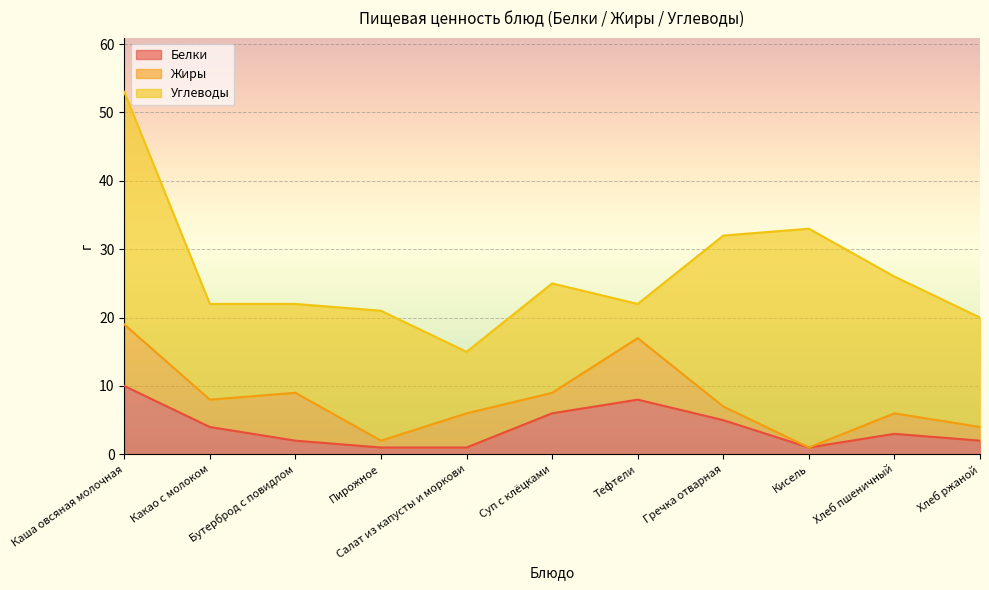

How many intersections are there between Белки and Жиры?

3